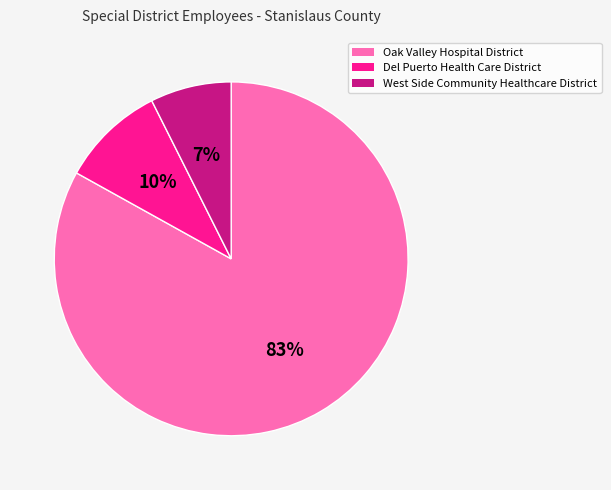

Which slice is the largest?

Oak Valley Hospital District